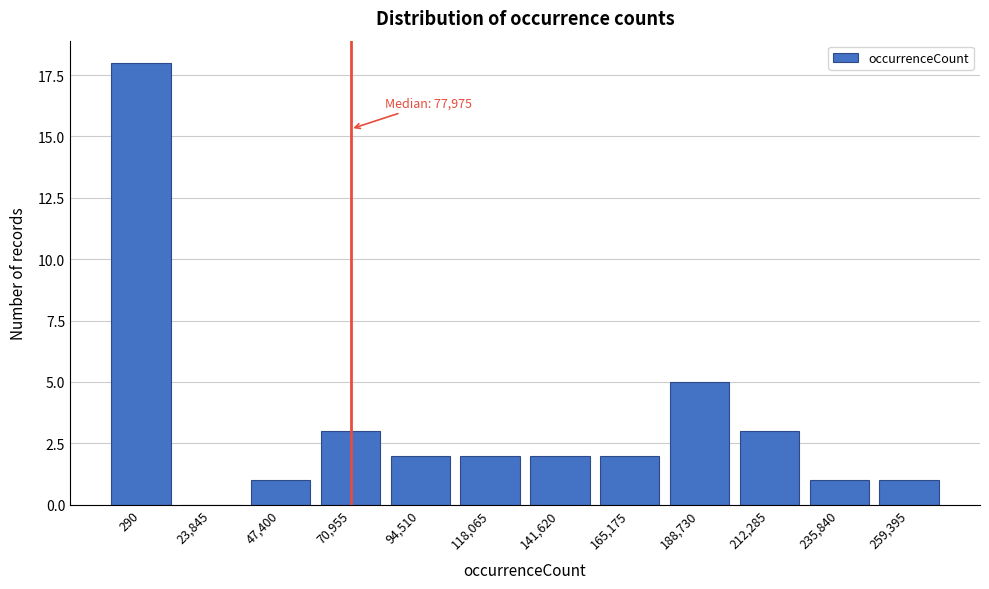

Reading right to left, what are all the values shown in this chart?

259,395=1	235,840=1	212,285=3	188,730=5	165,175=2	141,620=2	118,065=2	94,510=2	70,955=3	47,400=1	23,845=0	290=18